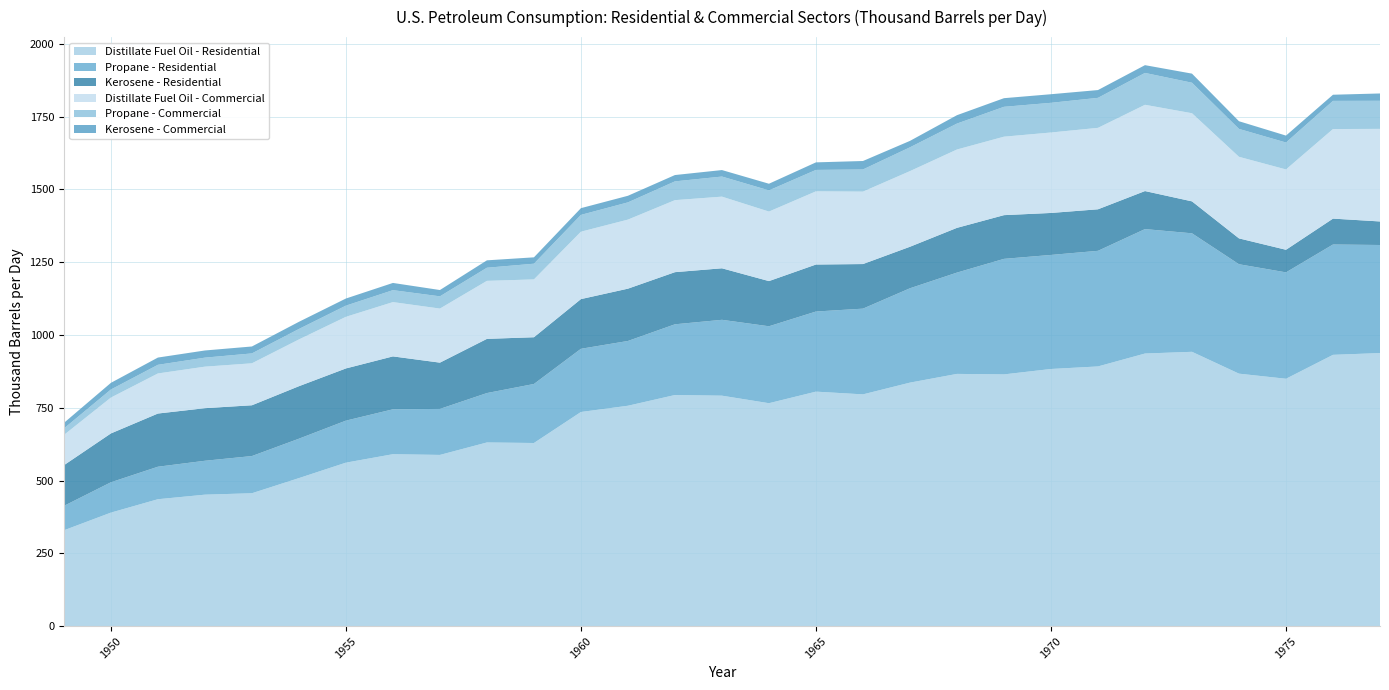

Reading right to left, what are all the values shown in this chart?

Distillate Fuel Oil - Residential: 1977=938.0	1976=931.9	1975=849.7	1974=867.2	1973=942.3	1972=936.4	1971=892.0	1970=883.3	1969=864.7	1968=866.4	1967=836.4	1966=796.1	1965=805.5	1964=765.7	1963=791.6	1962=793.9	1961=757.0	1960=735.6	1959=629.0	1958=630.9	1957=588.1	1956=590.6	1955=561.6	1954=508.5	1953=456.5	1952=451.6	1951=435.9	1950=389.9	1949=329.2
Propane - Residential: 1977=371.2	1976=379.0	1975=365.5	1974=375.8	1973=407.0	1972=427.4	1971=397.1	1970=391.8	1969=396.9	1968=348.0	1967=324.1	1966=294.5	1965=275.2	1964=264.3	1963=260.6	1962=242.9	1961=222.5	1960=217.1	1959=202.8	1958=169.7	1957=158.0	1956=154.2	1955=144.4	1954=135.4	1953=127.8	1952=116.5	1951=111.7	1950=104.2	1949=83.9
Kerosene - Residential: 1977=80.9	1976=88.9	1975=77.6	1974=88.8	1973=109.7	1972=130.6	1971=142.6	1970=144.2	1969=150.1	1968=153.7	1967=142.6	1966=153.1	1965=161.5	1964=155.2	1963=177.0	1962=179.0	1961=179.6	1960=170.7	1959=160.5	1958=186.1	1957=158.9	1956=181.7	1955=179.3	1954=180.3	1953=174.4	1952=180.6	1951=182.7	1950=167.8	1949=139.7
Distillate Fuel Oil - Commercial: 1977=318.0	1976=307.7	1975=275.9	1974=280.1	1973=302.7	1972=296.3	1971=279.7	1970=276.3	1969=269.5	1968=269.1	1967=259.8	1966=248.8	1965=251.4	1964=238.8	1963=246.1	1962=247.4	1961=237.2	1960=231.5	1959=198.6	1958=199.2	1957=185.7	1956=186.5	1955=177.3	1954=160.6	1953=144.2	1952=142.6	1951=137.7	1950=123.1	1949=103.9
Propane - Commercial: 1977=96.4	1976=96.7	1975=92.5	1974=95.9	1973=104.8	1972=109.5	1971=103.1	1970=102.0	1969=102.6	1968=89.1	1967=81.8	1966=76.1	1965=73.6	1964=72.7	1963=69.0	1962=64.5	1961=59.2	1960=57.7	1959=53.9	1958=45.1	1957=42.0	1956=41.0	1955=38.4	1954=36.0	1953=34.0	1952=31.0	1951=29.7	1950=27.7	1949=22.3
Kerosene - Commercial: 1977=25.2	1976=21.1	1975=23.8	1974=26.4	1973=31.3	1972=26.7	1971=26.7	1970=29.5	1969=29.6	1968=28.8	1967=22.1	1966=29.0	1965=25.9	1964=22.8	1963=22.3	1962=21.7	1961=22.6	1960=23.1	1959=21.9	1958=25.4	1957=21.7	1956=24.8	1955=24.4	1954=24.6	1953=23.8	1952=24.6	1951=24.9	1950=22.9	1949=19.1